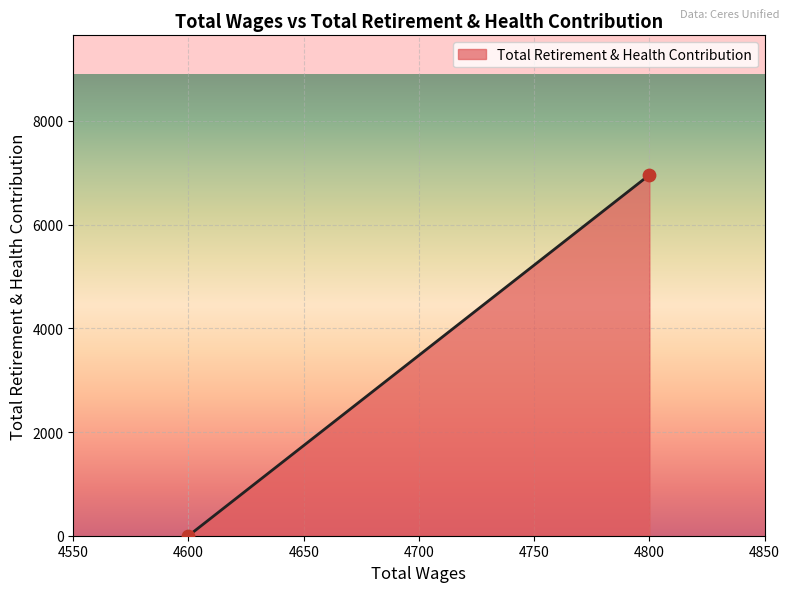

What is the range of X values (max minus min)?

200.0